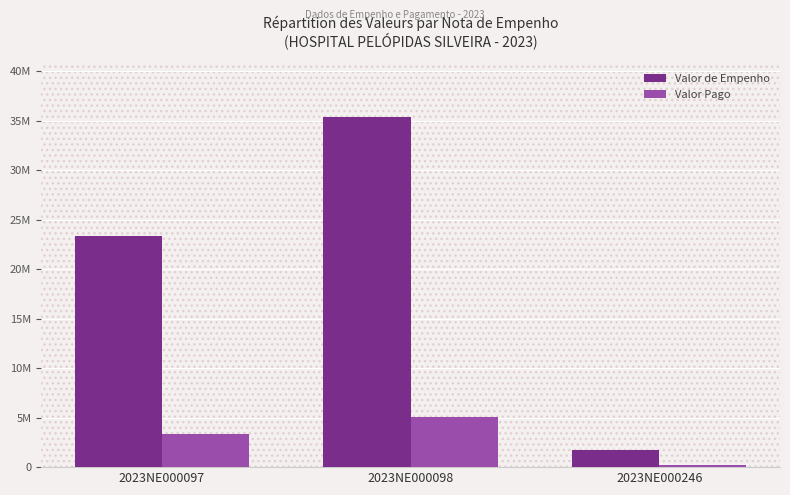

Which series has the widest spread of values?

Valor de Empenho